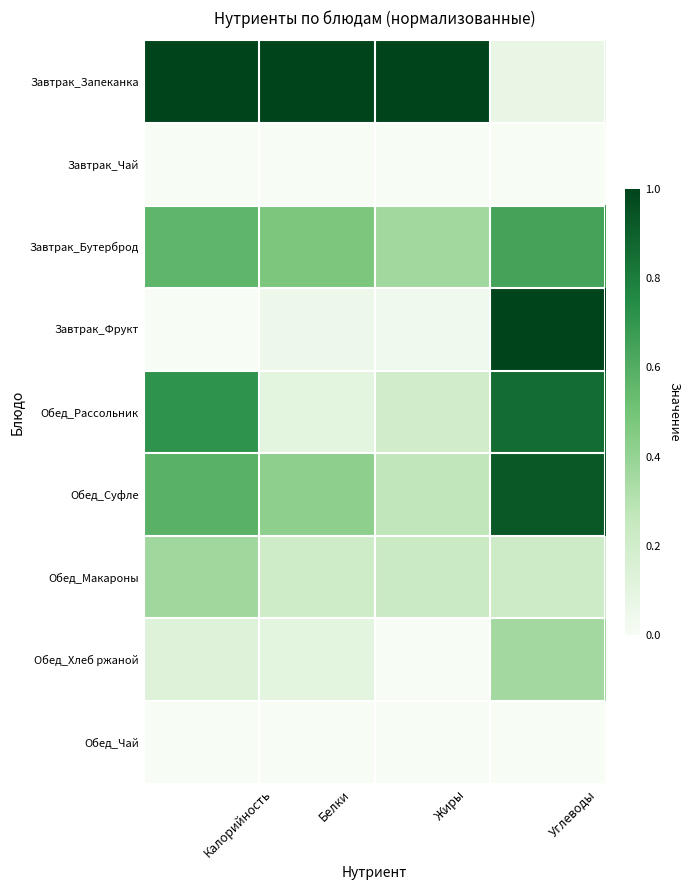

What is the spread (max minus min) of values at Углеводы?

1.0